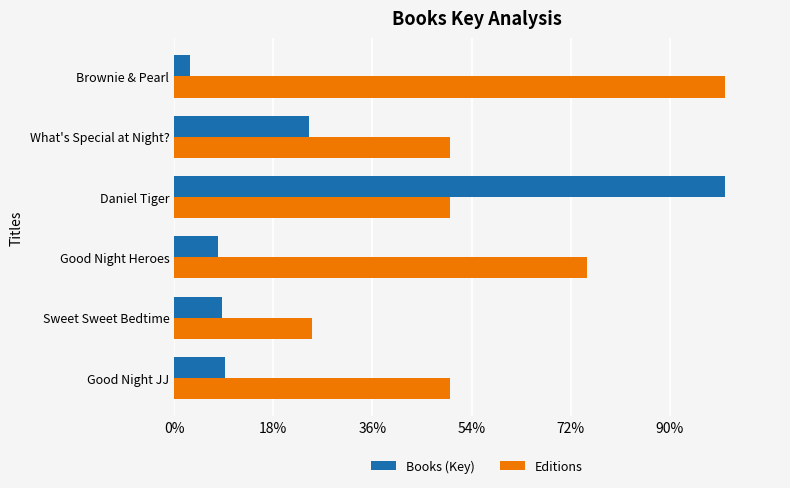

List the series in order of their overall mean, lowest first.

Books (Key), Editions